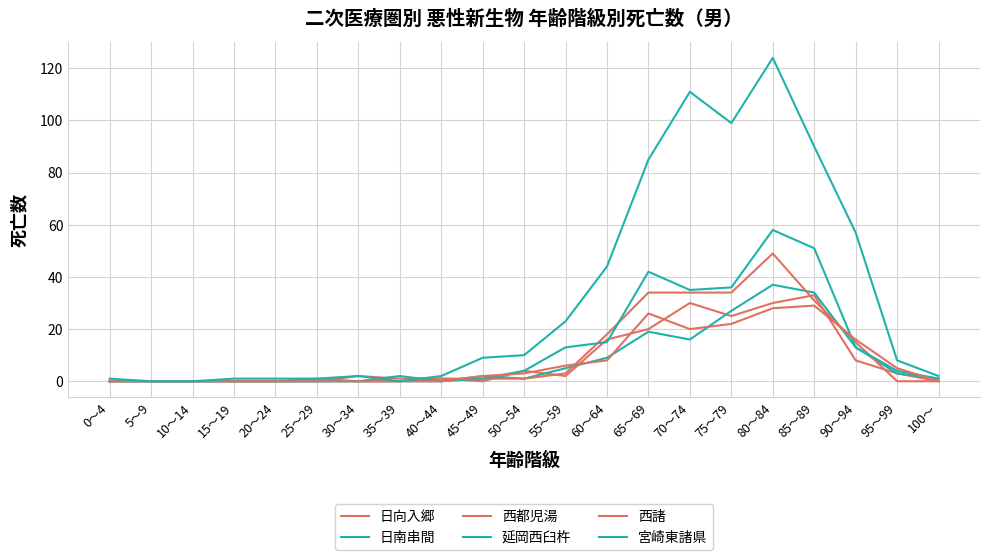

Does the chart display data point markers on the line(s)?

No